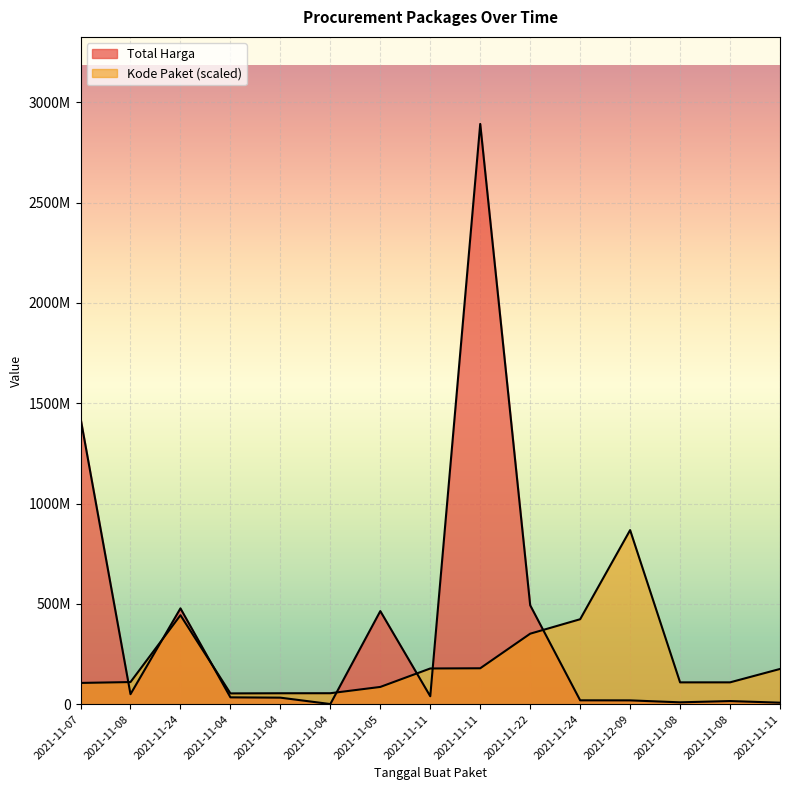

True or false: Kode Paket has a value of 351306107.2 at 2021-11-22.

True